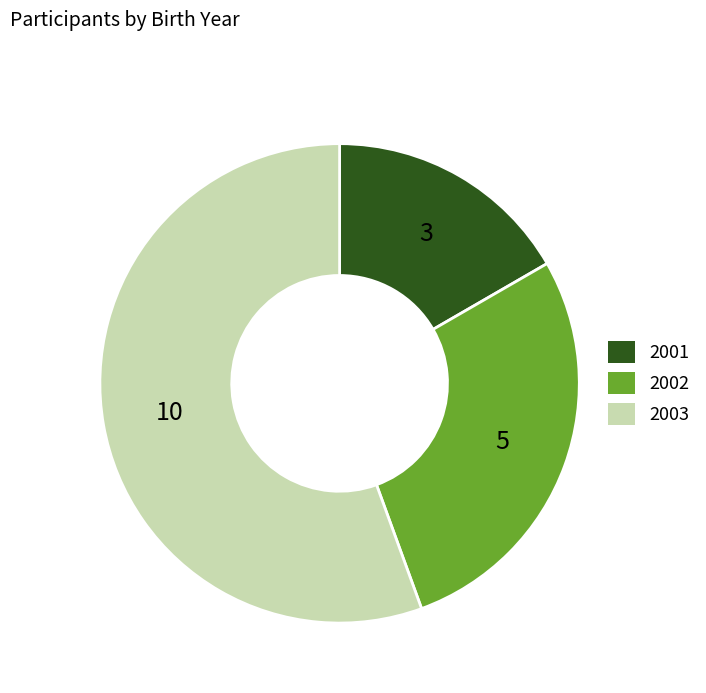

Do 2001 and 2002 together represent more than half of the pie?

No